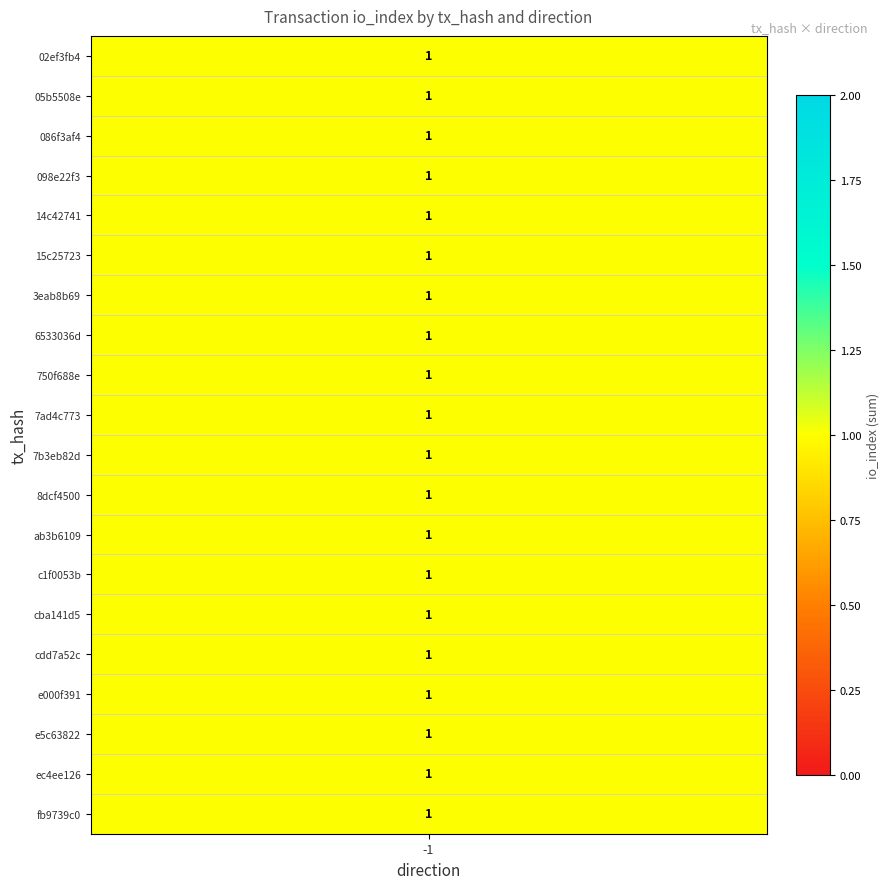

True or false: 15c25723… has a value of -1 at direction.

False